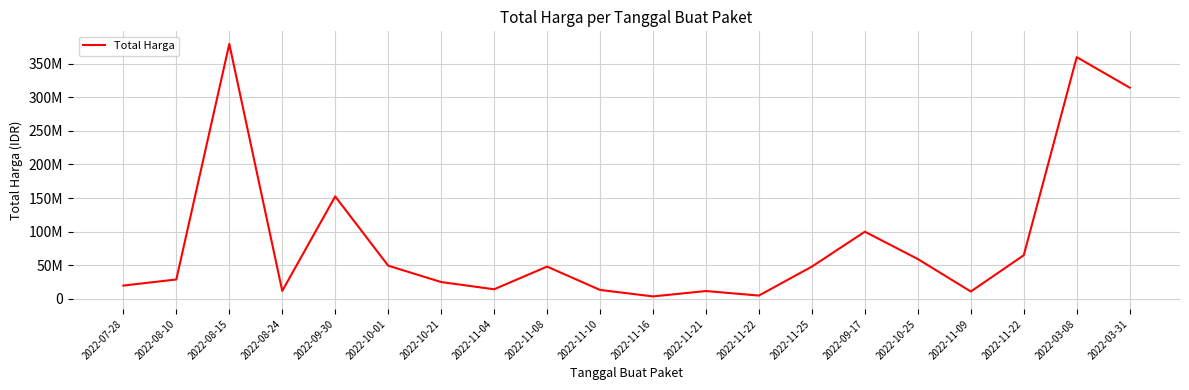

Which category has the lowest value across all series?

2022-11-16